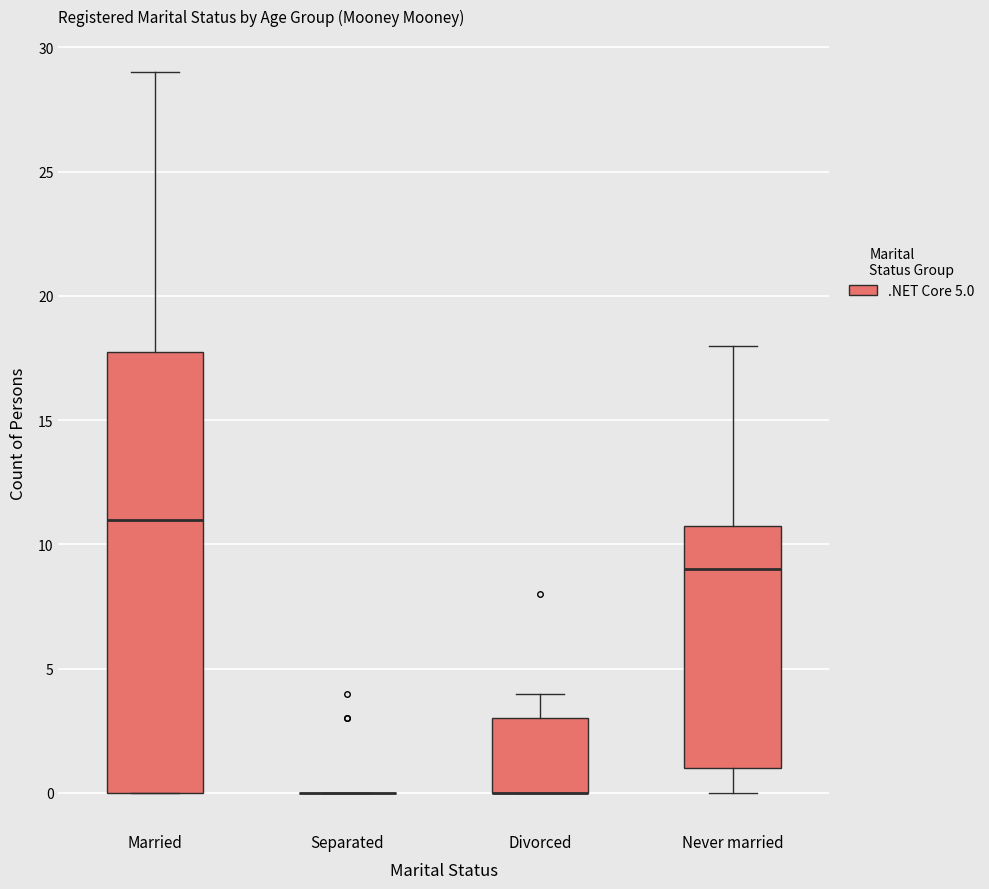

Reading left to right, transcribe this box plot: for each box, give where its median line is, the range the box spans, and where its two whiskers end, as read against the y-axis. The values are not printed on the chart, so give them approximately, as read against the axis.

Married: median 11, box 0 to 18, whiskers 0 to 29
Separated: box collapsed to a line at 0, whiskers 0 to 0
Divorced: median 0 (drawn on the box's lower edge), box 0 to 3, whiskers 0 to 4
Never married: median 9, box 1 to 11, whiskers 0 to 18